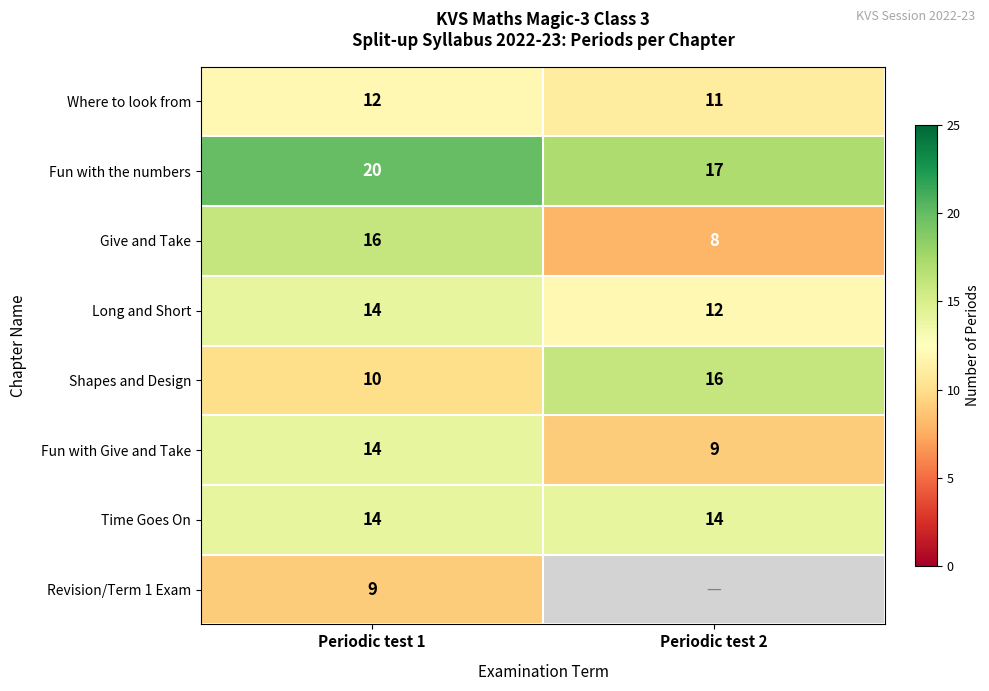

What is the difference between the maximum and minimum values in the Shapes and Design series?

6